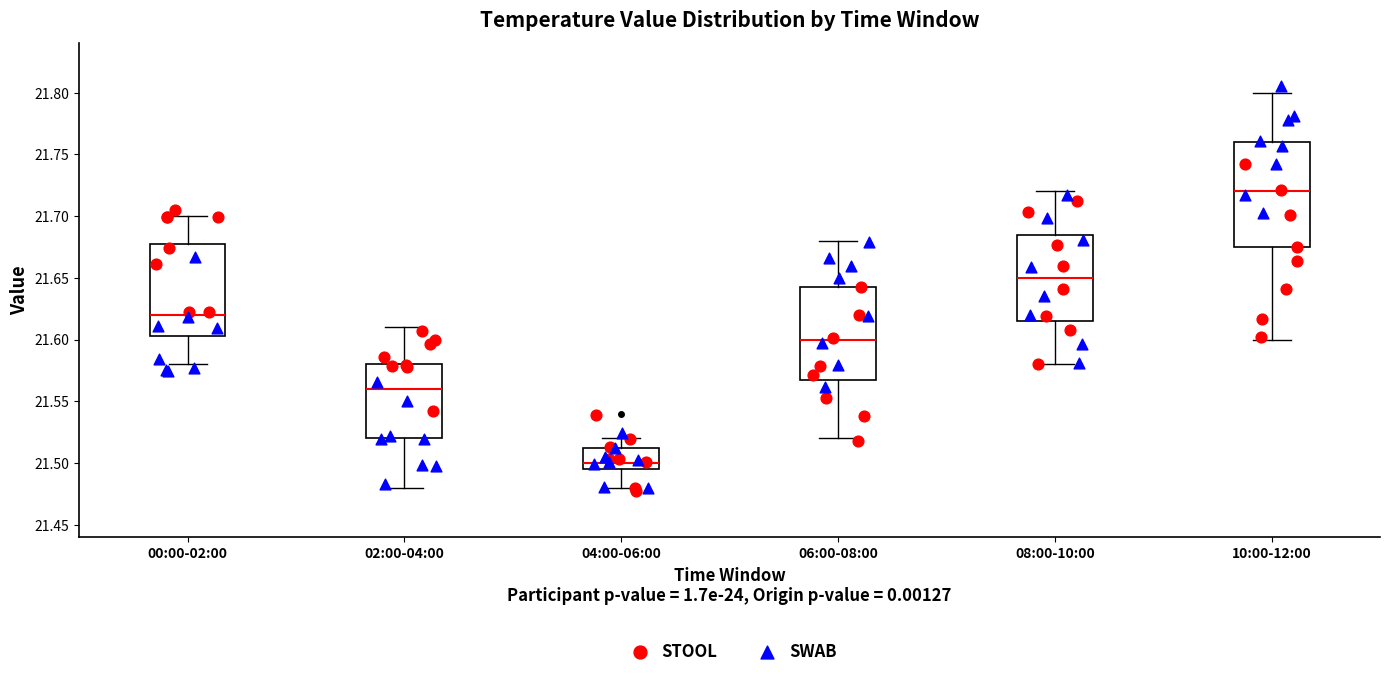

Reading left to right, transcribe this box plot: for each box, give where its median line is, the range the box spans, and where its two whiskers end, as read against the y-axis. The values are not printed on the chart, so give them approximately, as read against the axis.

00:00-02:00: median 21.620, box 21.605 to 21.680, whiskers 21.580 to 21.700
02:00-04:00: median 21.560, box 21.520 to 21.580, whiskers 21.480 to 21.610
04:00-06:00: median 21.500, box 21.495 to 21.515, whiskers 21.480 to 21.520
06:00-08:00: median 21.600, box 21.570 to 21.645, whiskers 21.520 to 21.680
08:00-10:00: median 21.650, box 21.615 to 21.685, whiskers 21.580 to 21.720
10:00-12:00: median 21.720, box 21.675 to 21.760, whiskers 21.600 to 21.800